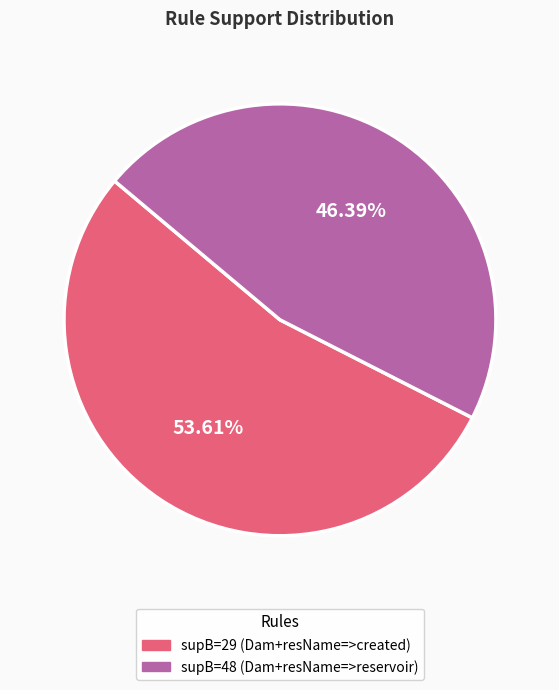

How many segments does this pie chart have?

2